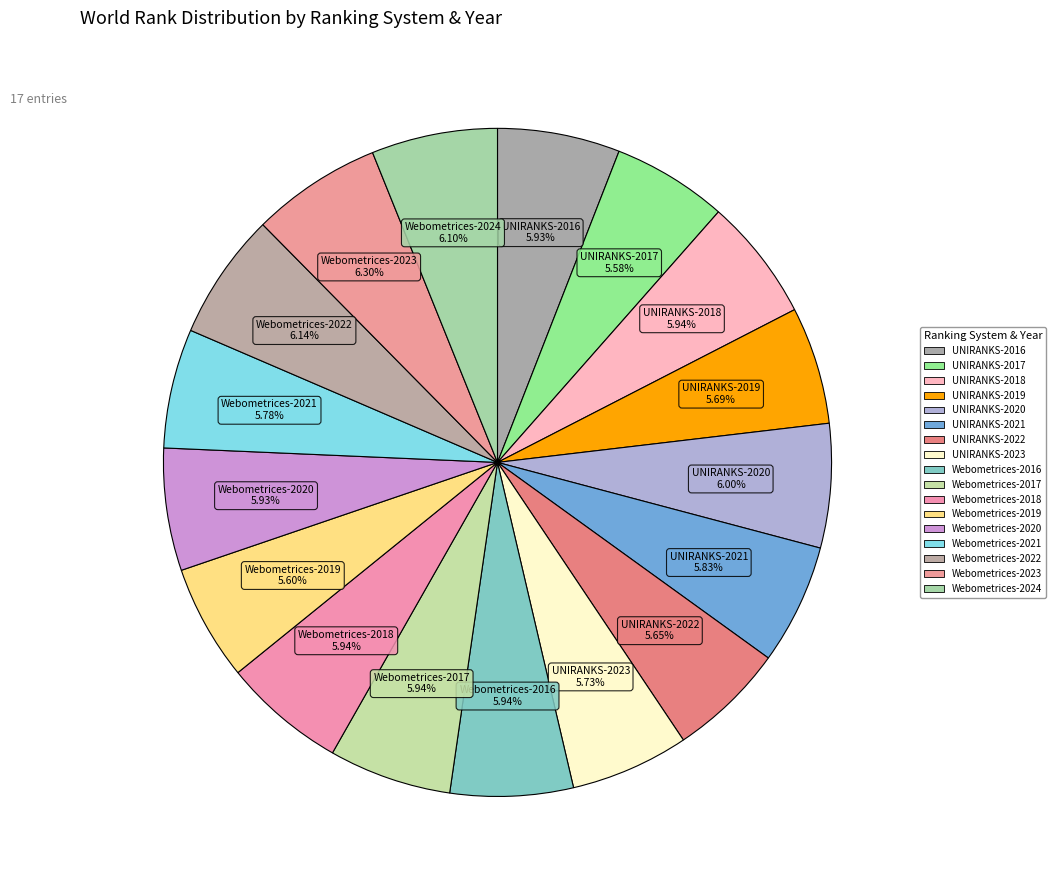

To the nearest percent, what is the combined percentage of Webometrices-2020 and Webometrices-2019?

12%